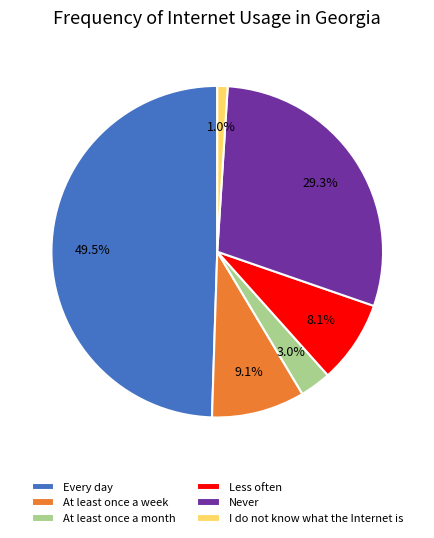

Which category has the biggest portion of the pie?

Every day